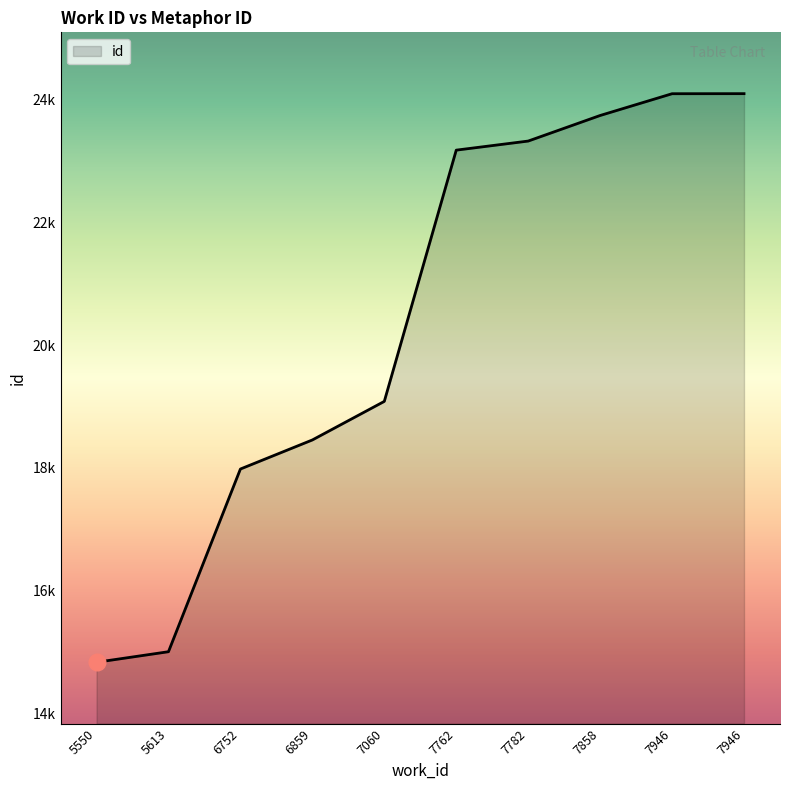

Which has a higher value, 7782 or 6752?

7782